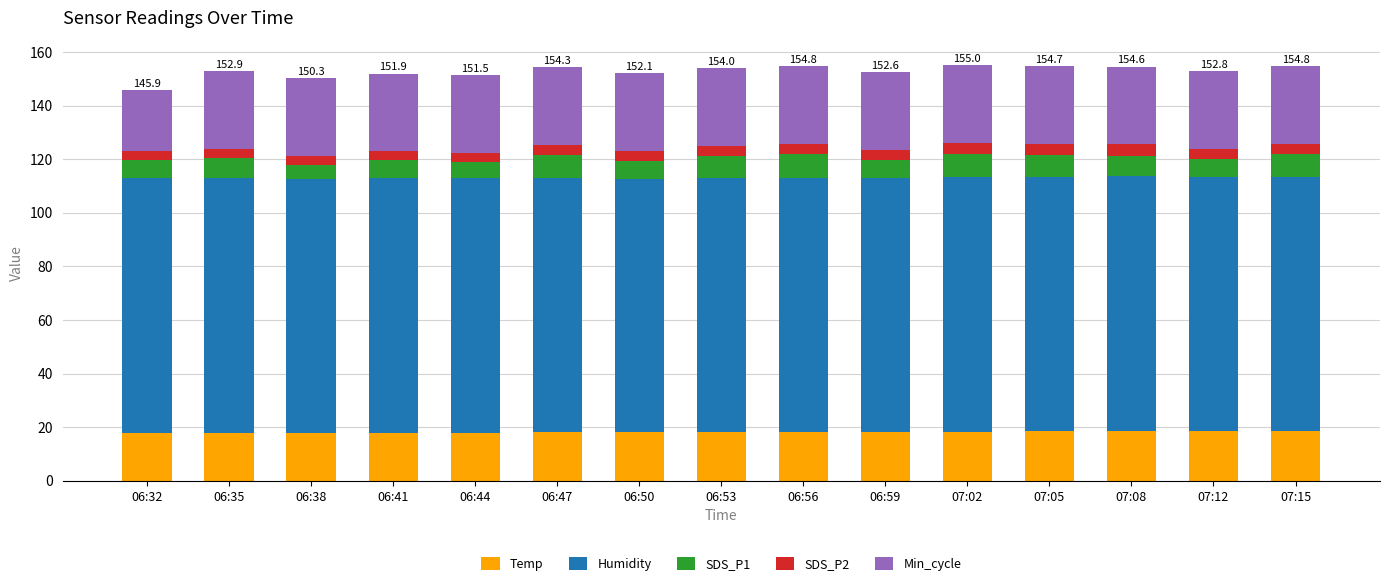

What is the sum of the Temp values at 06:59 and 06:41?

36.1